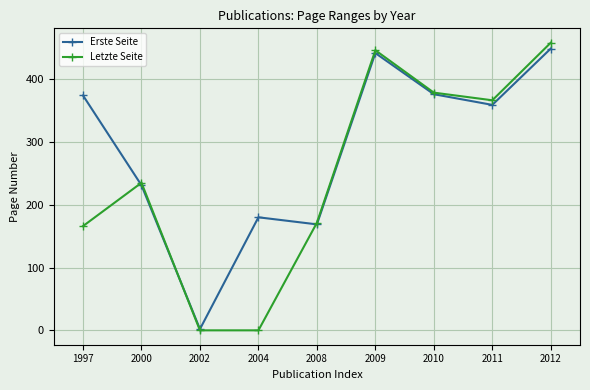

At which category does Erste Seite reach its first local peak?

2004